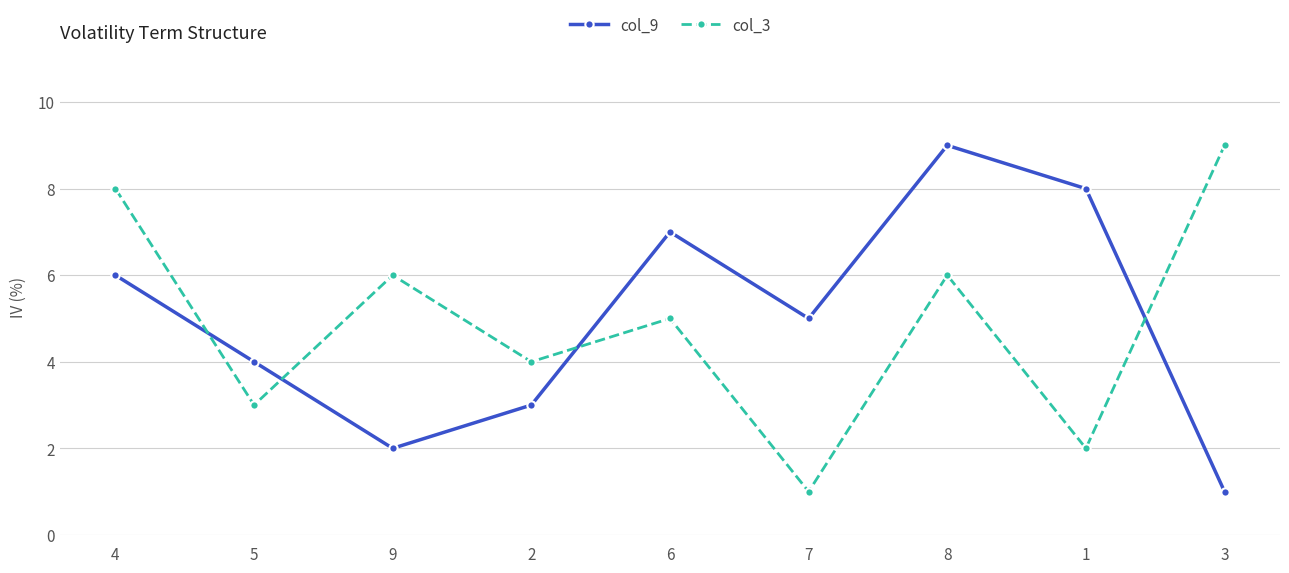

What is the total value across all series at 5?

7